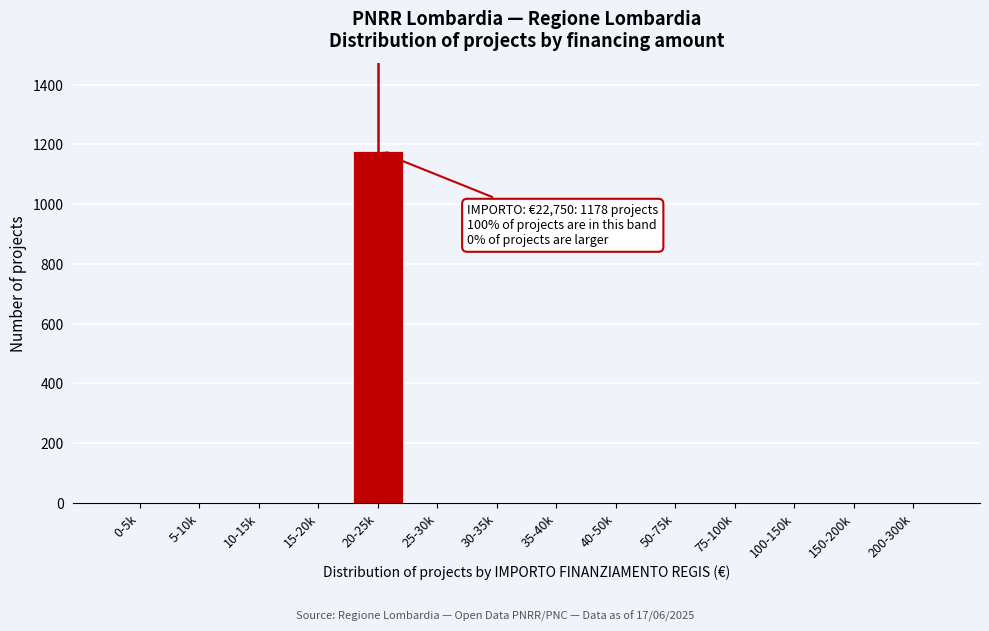

Reading left to right, list all the values displayed in this chart.

0-5k=0	5-10k=0	10-15k=0	15-20k=0	20-25k=1178	25-30k=0	30-35k=0	35-40k=0	40-50k=0	50-75k=0	75-100k=0	100-150k=0	150-200k=0	200-300k=0